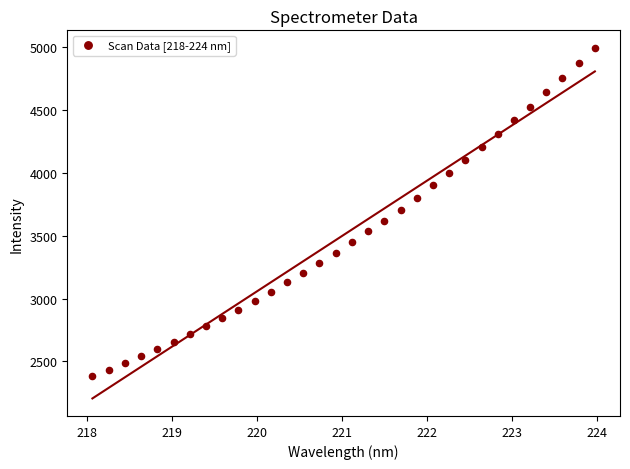

What is the range of X values (max minus min)?

5.9